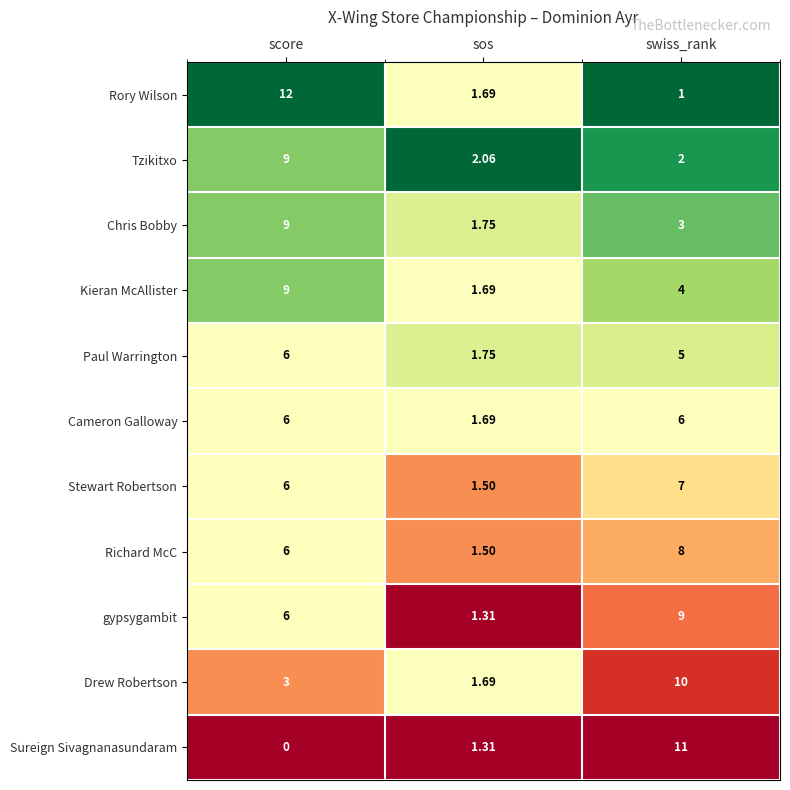

Which series has the largest total across all categories?

gypsygambit